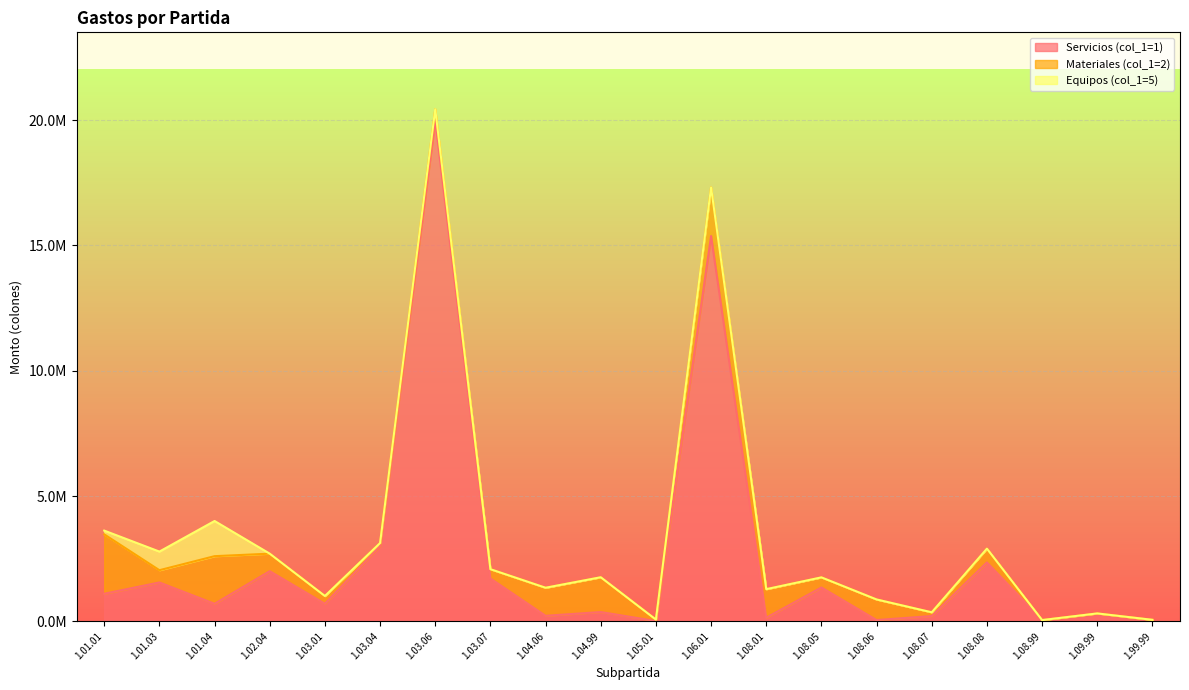

The value of Servicios (col_1=1) at 1.04.06 is 220000. True or false?

True